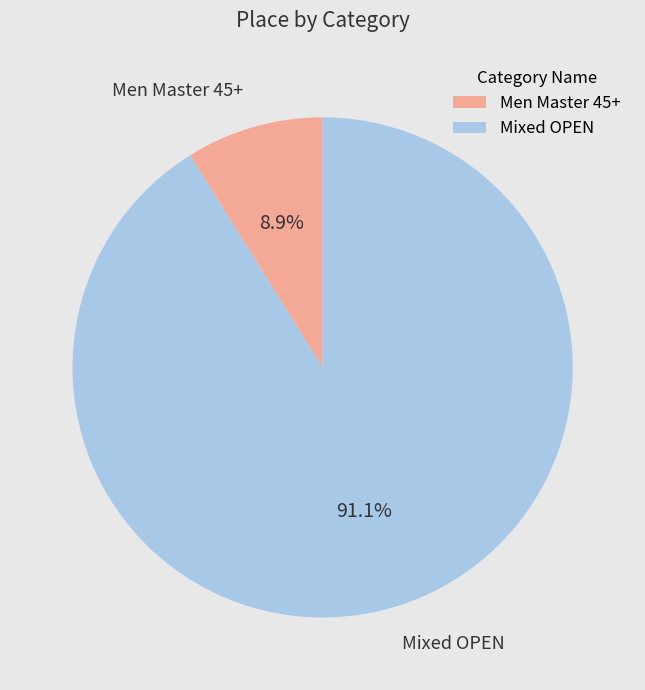

What is the total percentage of Mixed OPEN and Men Master 45+?

100.0%